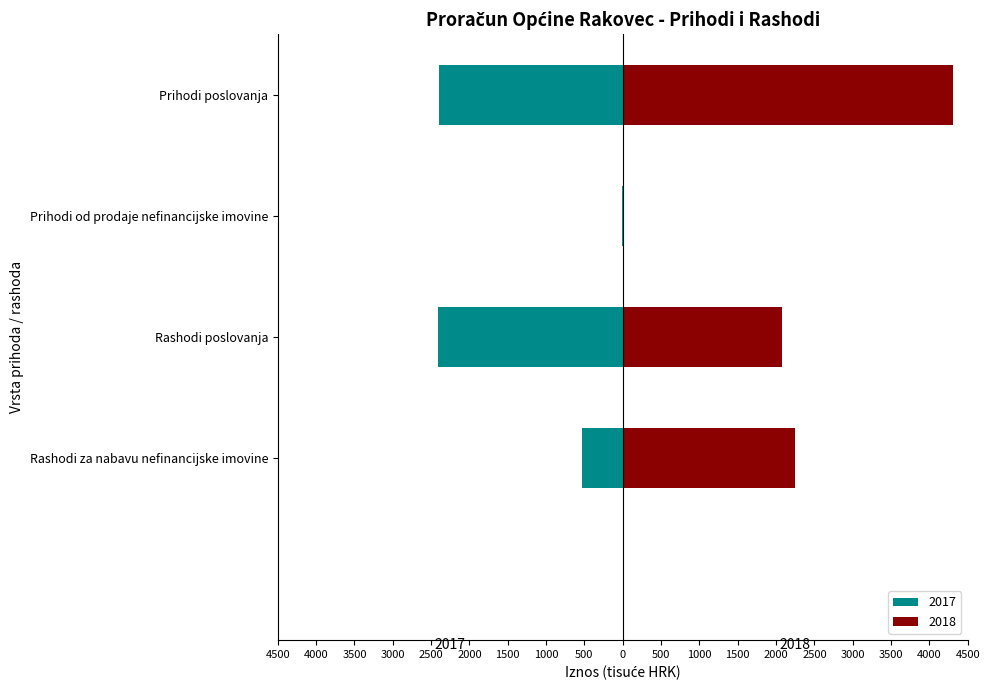

List the labels in order of 2018 value, smallest first.

Prihodi od prodaje nefinancijske imovine, Rashodi poslovanja, Rashodi za nabavu nefinancijske imovine, Prihodi poslovanja